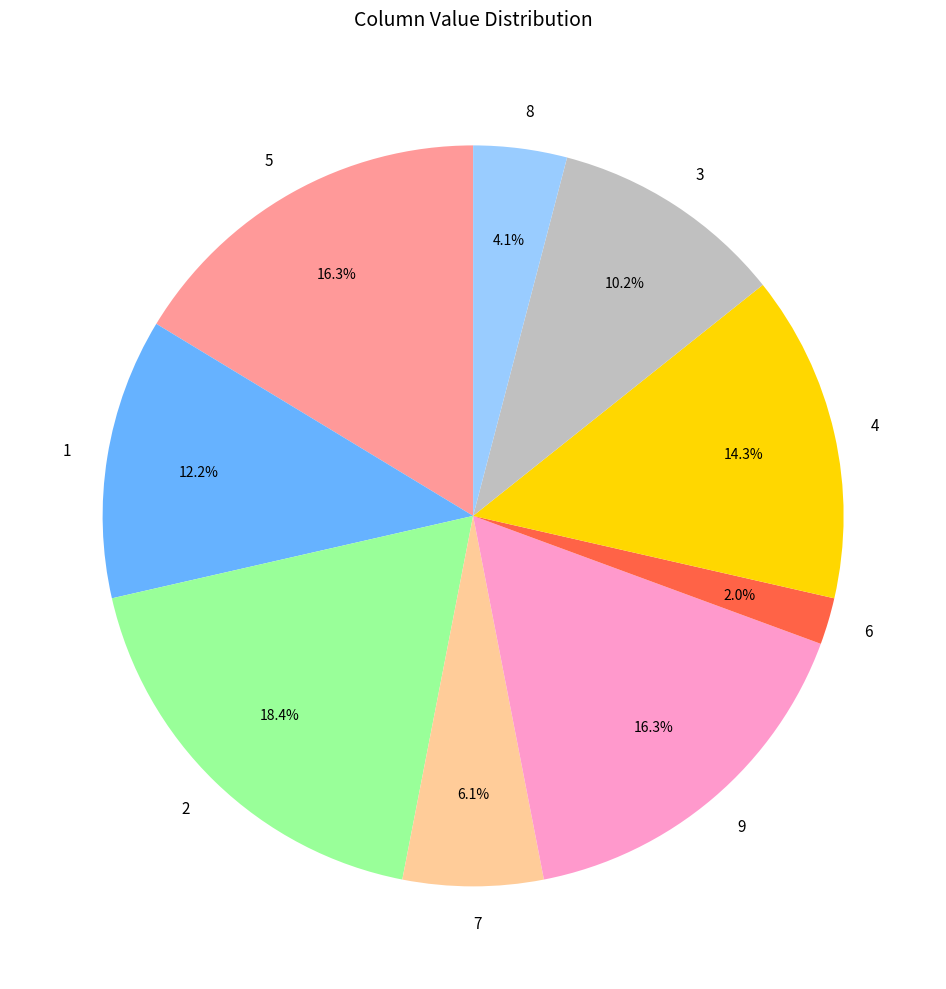

The 7 slice represents 6% of the pie. True or false?

True